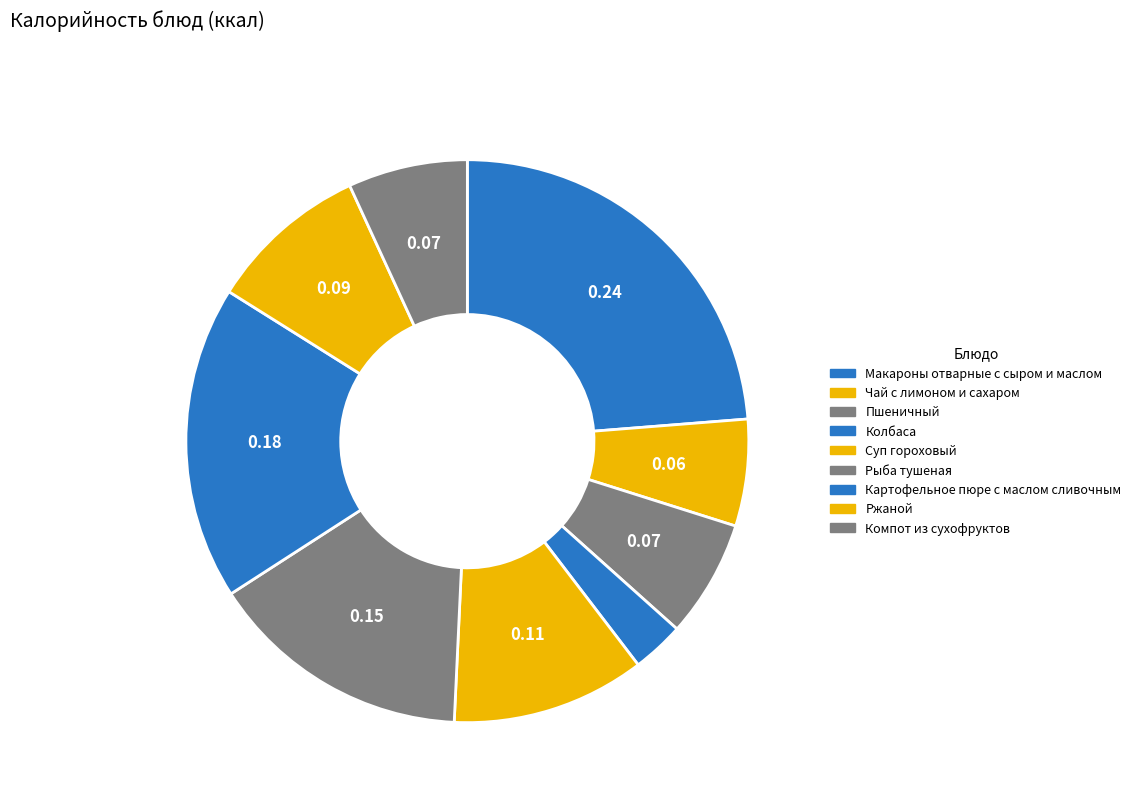

To the nearest percent, what is the difference between the largest and smallest slice percentages?

21%